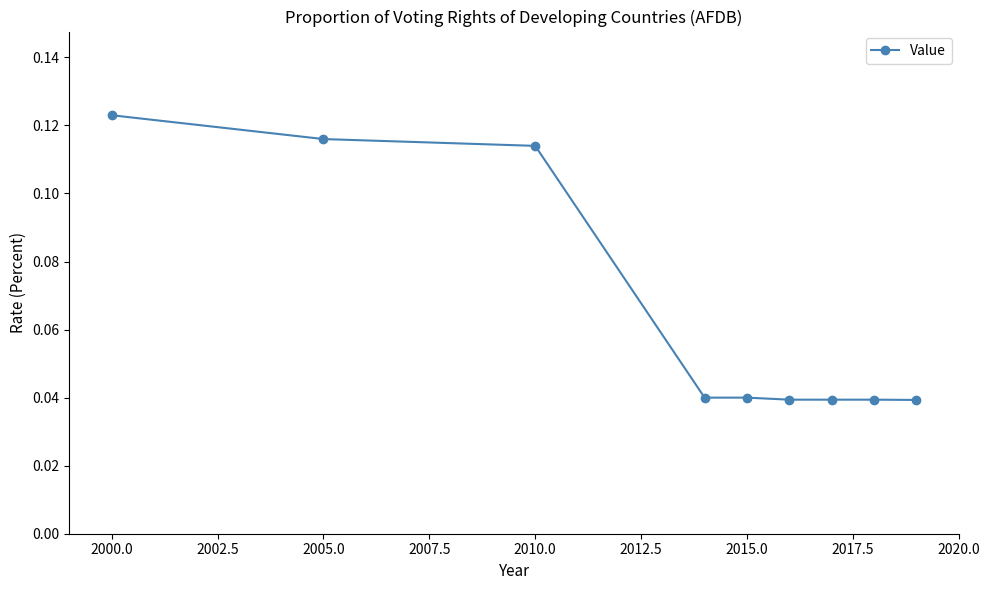

What is the sum of all values?

0.6